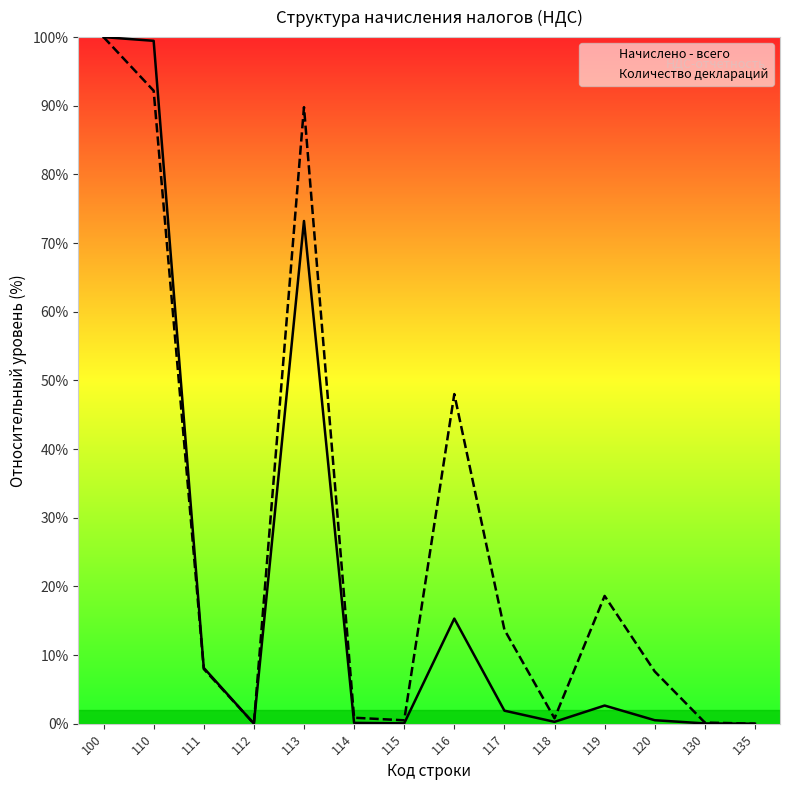

What is the value of the Количество деклараций point at the 6th from the left?

0.9